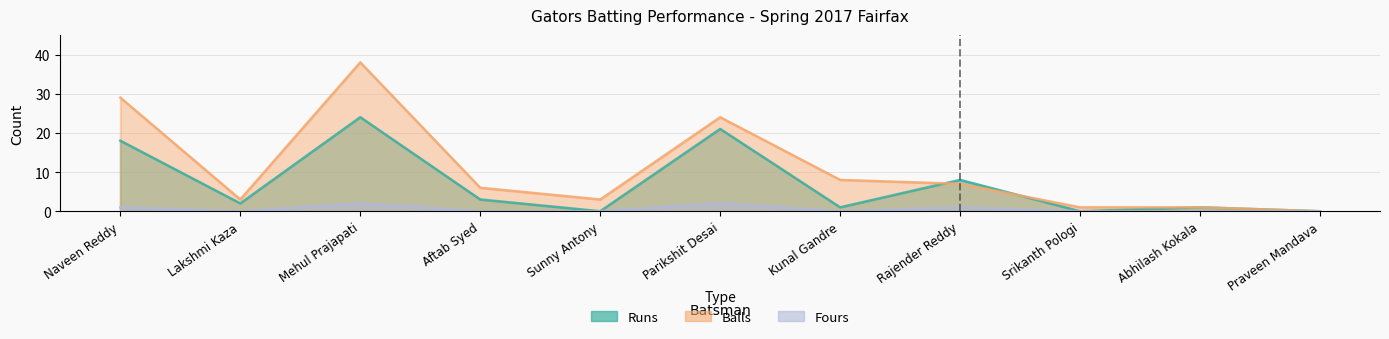

Which has a higher value, Lakshmi Kaza or Praveen Mandava?

Lakshmi Kaza